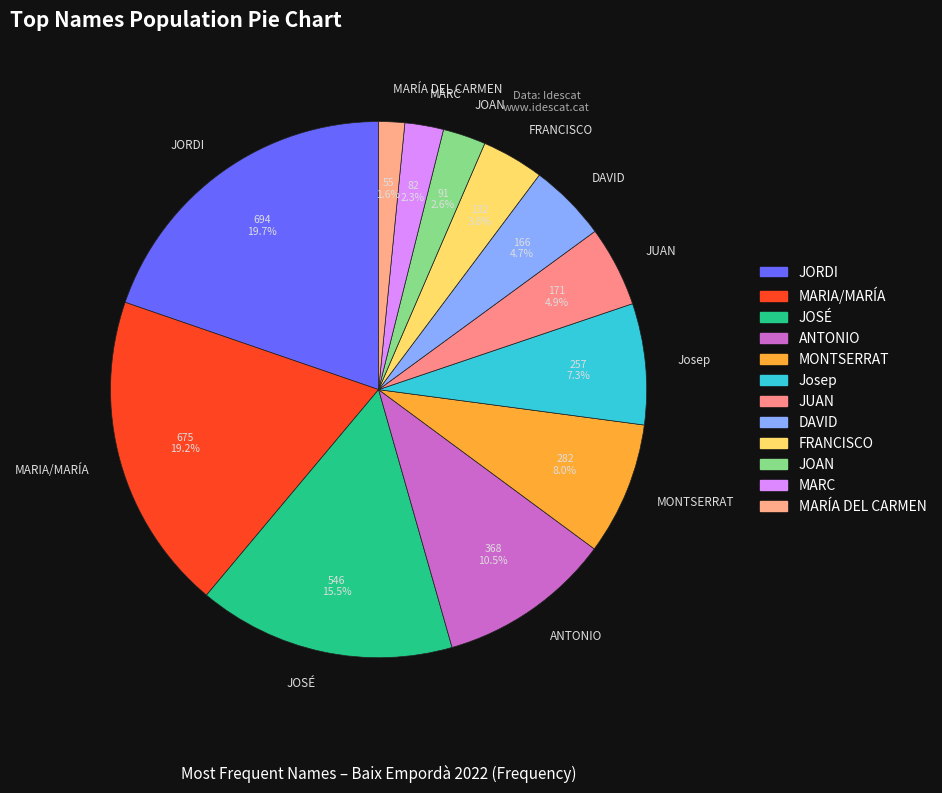

Count the number of slices in the pie.

12